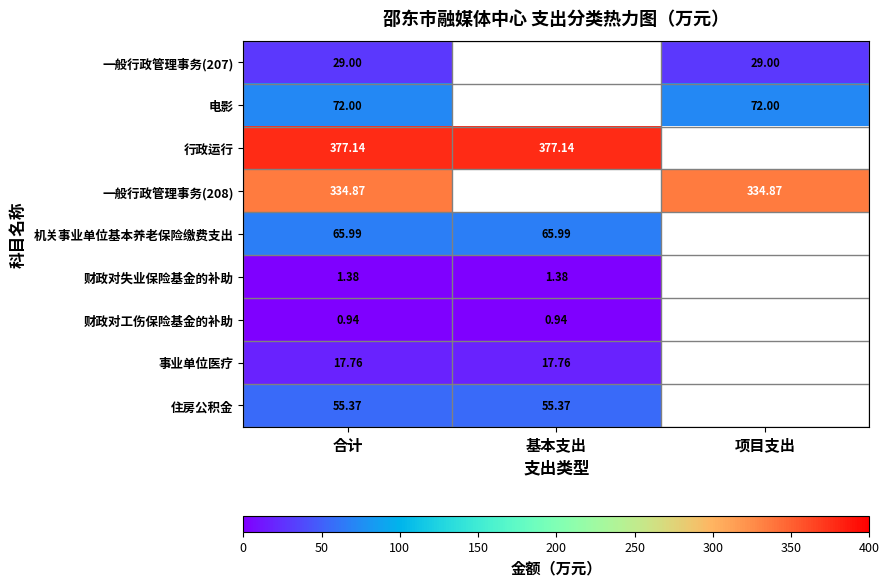

Rank the series by their maximum value, from lowest to highest.

财政对工伤保险基金的补助, 财政对失业保险基金的补助, 事业单位医疗, 一般行政管理事务(207), 住房公积金, 机关事业单位基本养老保险缴费支出, 电影, 一般行政管理事务(208), 行政运行